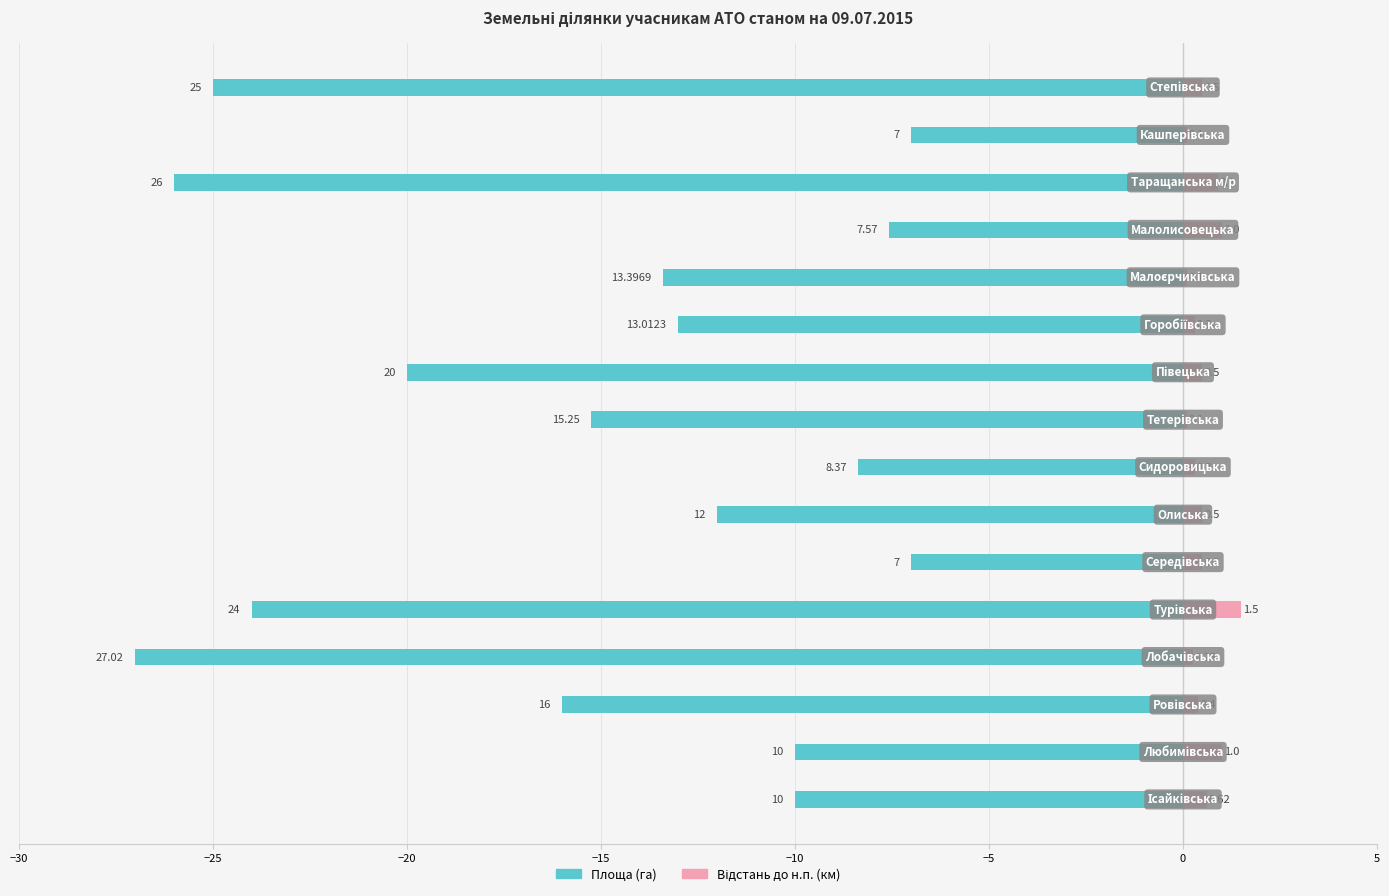

The value of Площа (га) at 14 is -9.6. True or false?

False